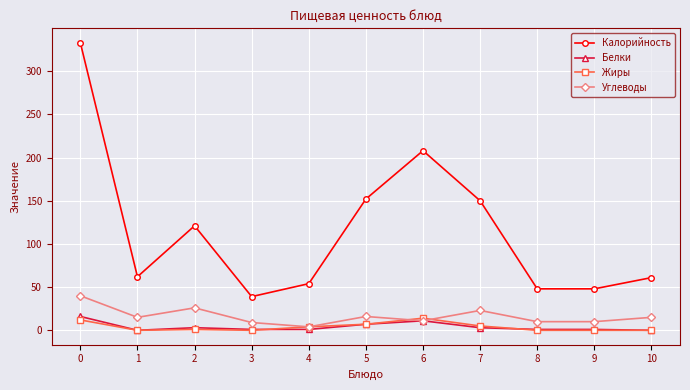

What is the maximum value for Калорийность?

333